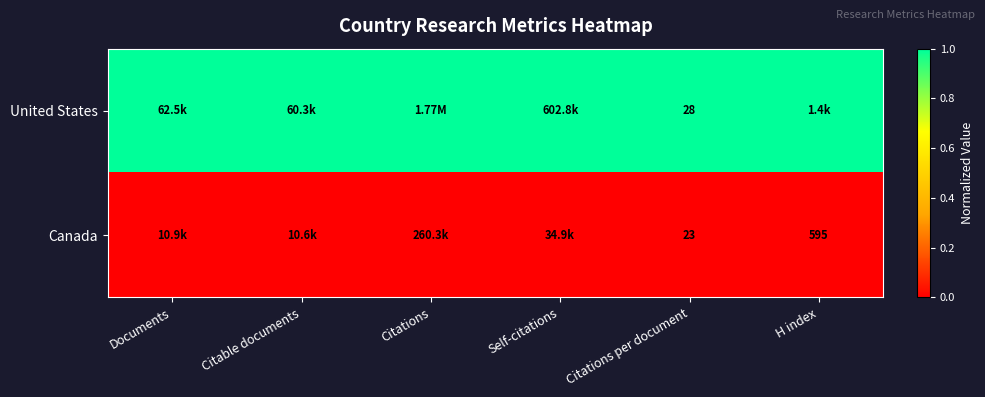

How many distinct data groups are displayed?

2